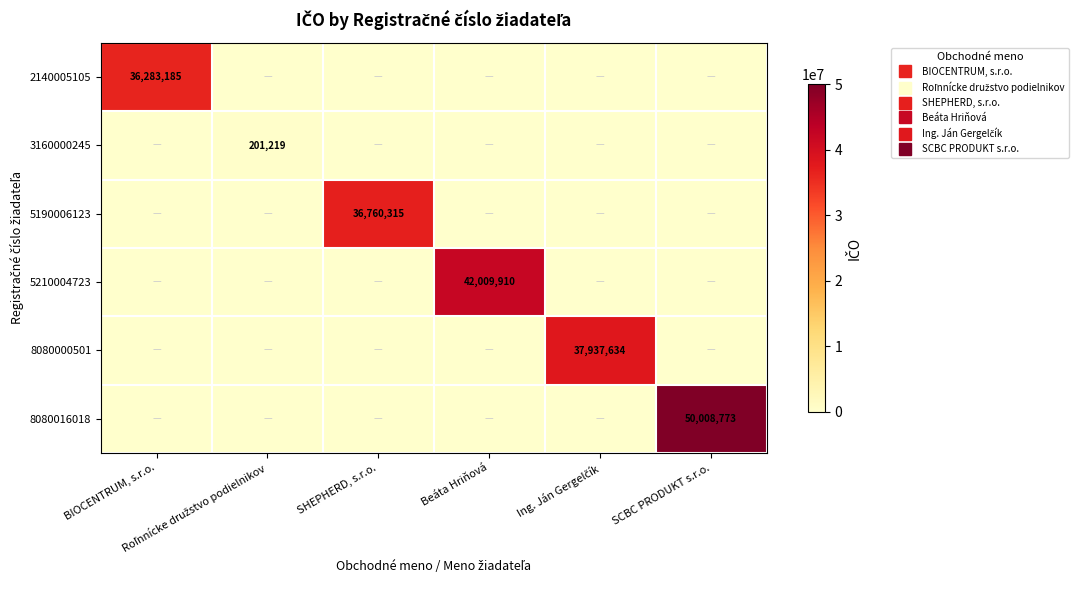

What is the sum of all 8080000501 values?

37937634